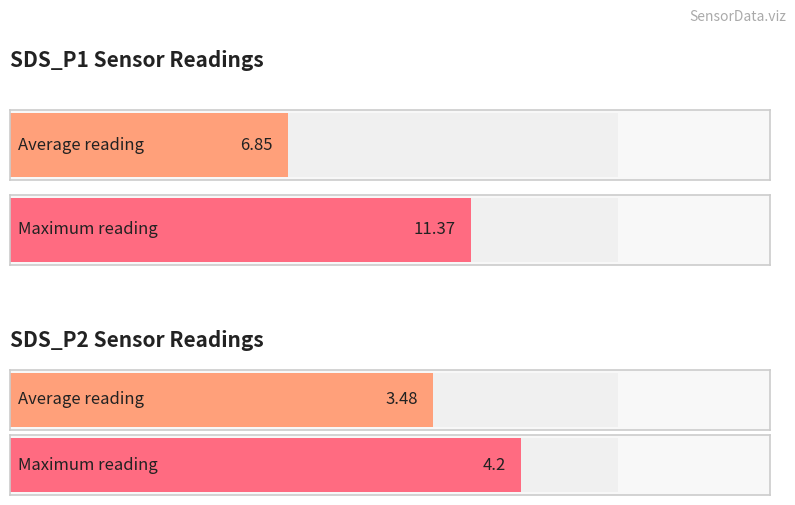

How many bars are there in each group?

2